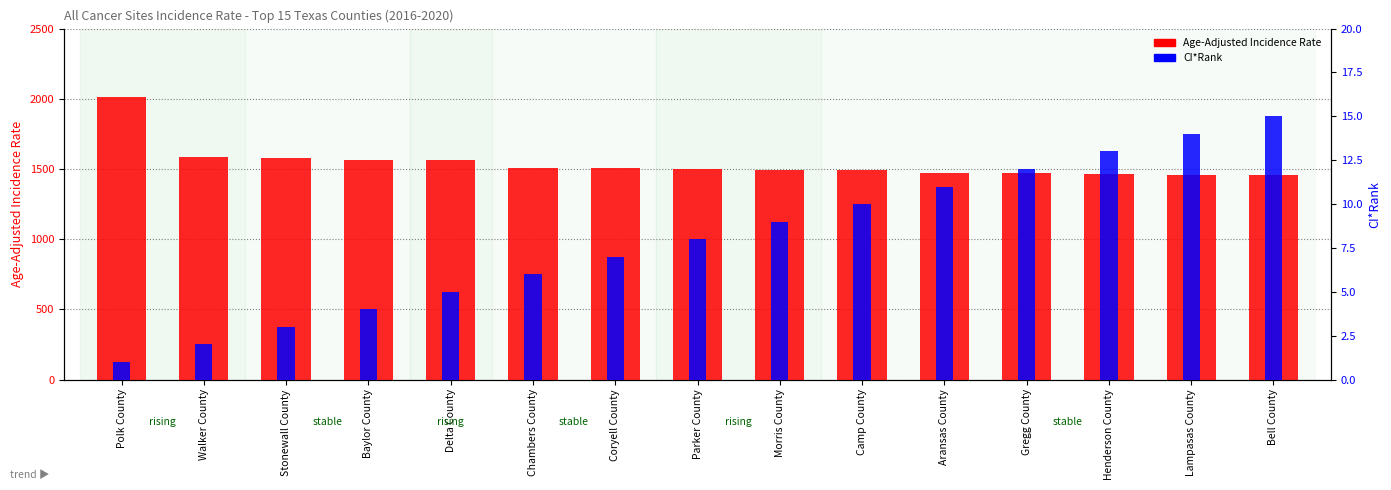

At which label does Age-Adjusted Incidence Rate first exceed 1502?

Polk County